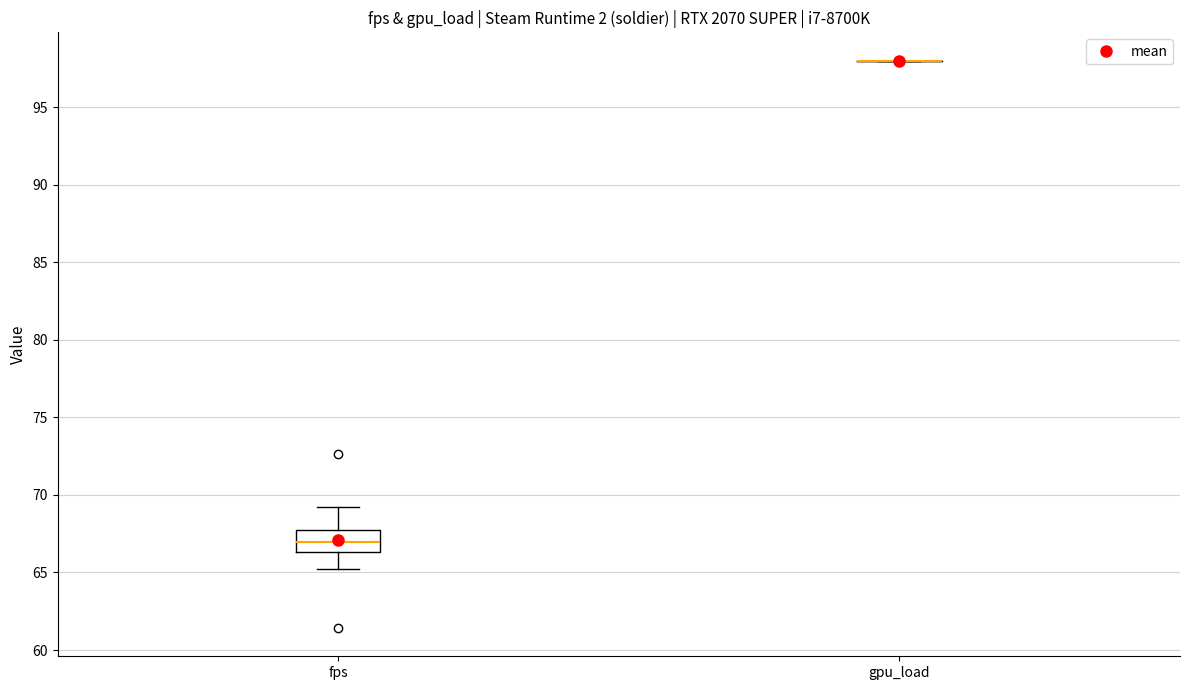

Which box is the tallest, from its lower edge to its upper edge?

fps